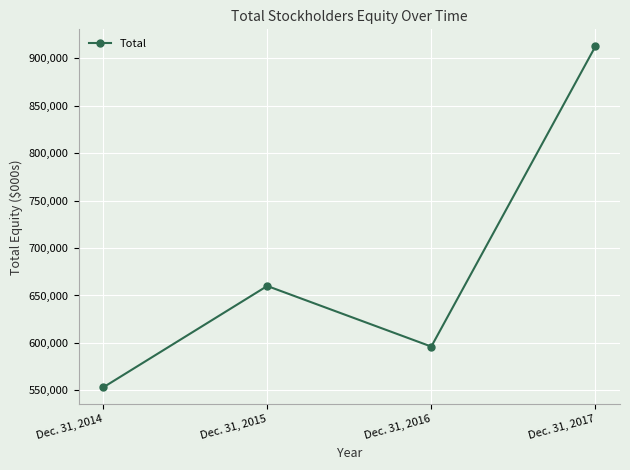

True or false: the data shows 596205 at Dec. 31, 2016.

True